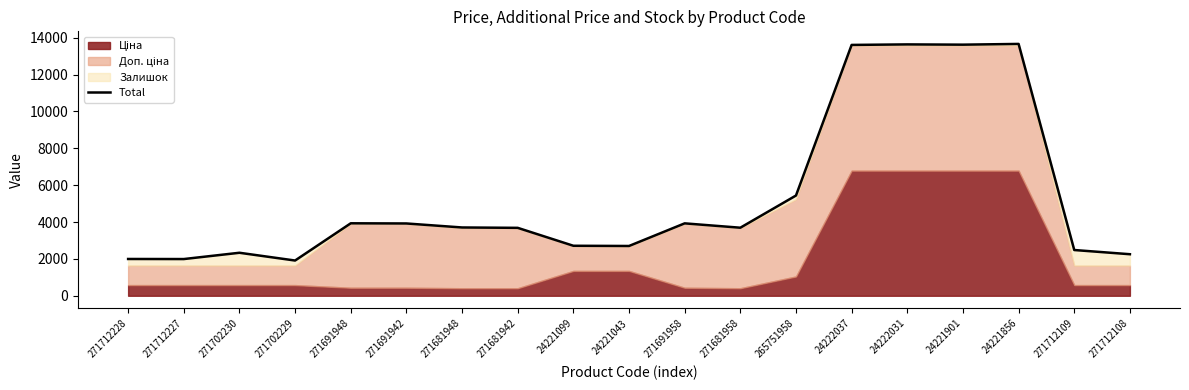

What position from the left is 24221901?

16